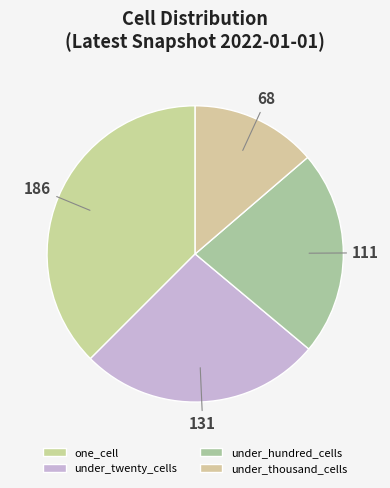

Count the number of slices in the pie.

4